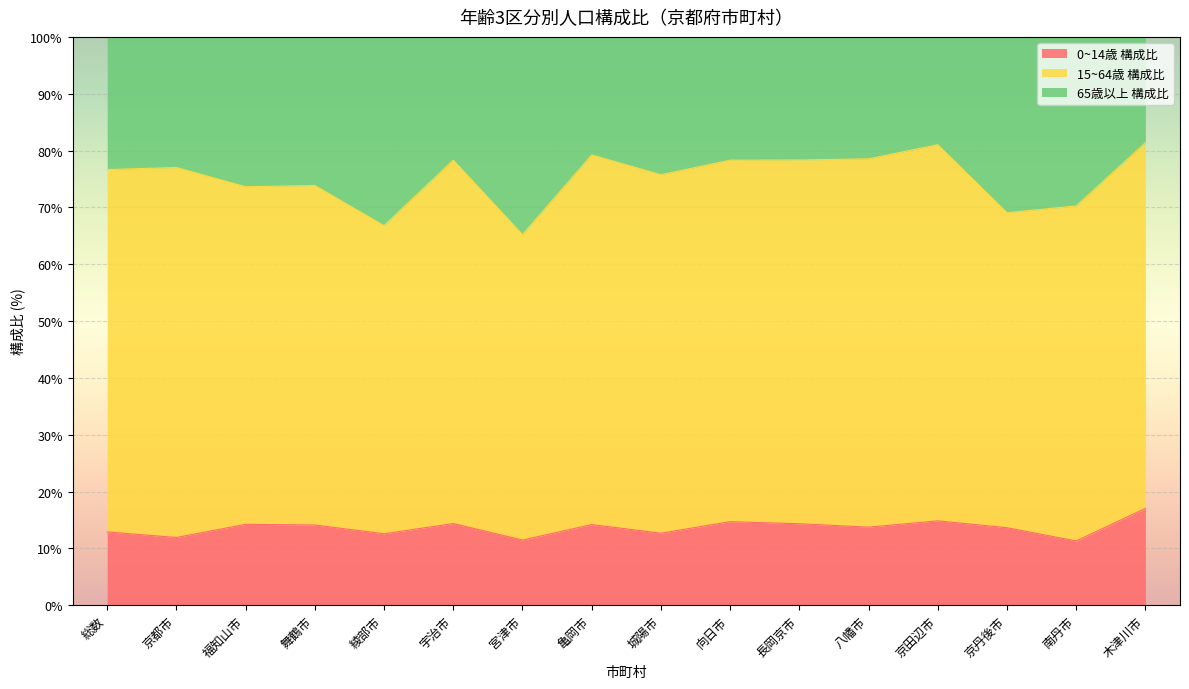

How many interior local valleys does the 0~14歳 構成比 series have?

6